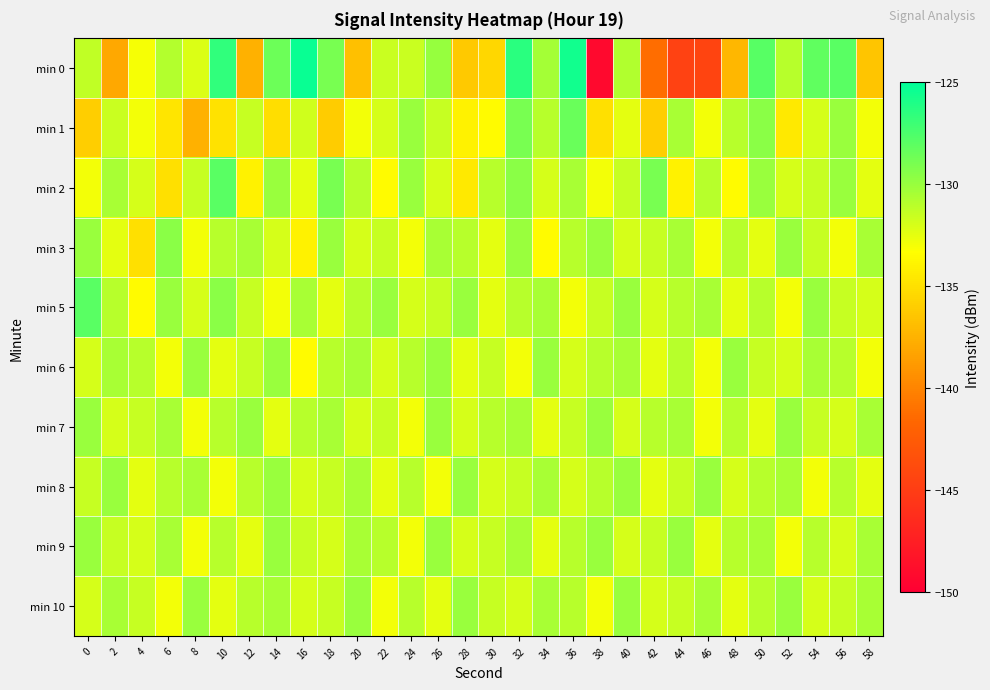

Which series has the largest range (max minus min)?

min 0